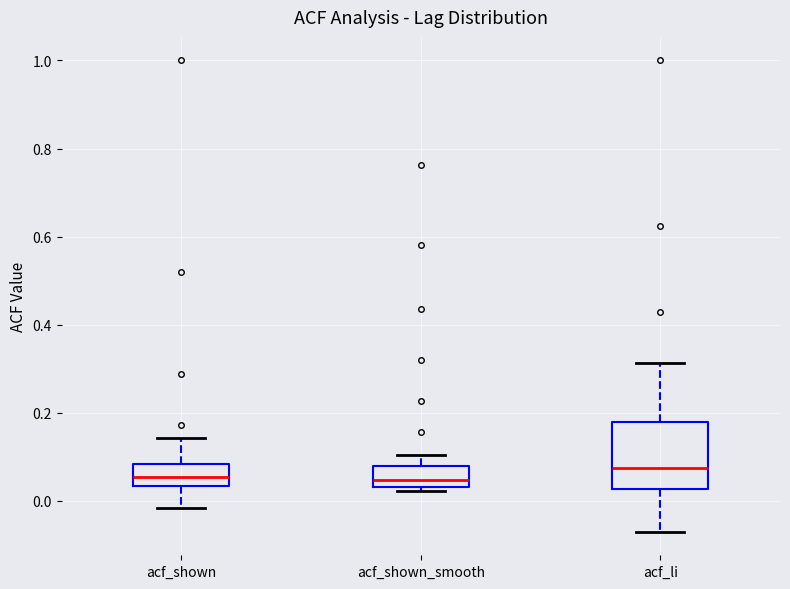

Where is the lower edge of the box for acf_shown_smooth on the y-axis? The values are not printed on the chart, so give them approximately, as read against the axis.

0.04